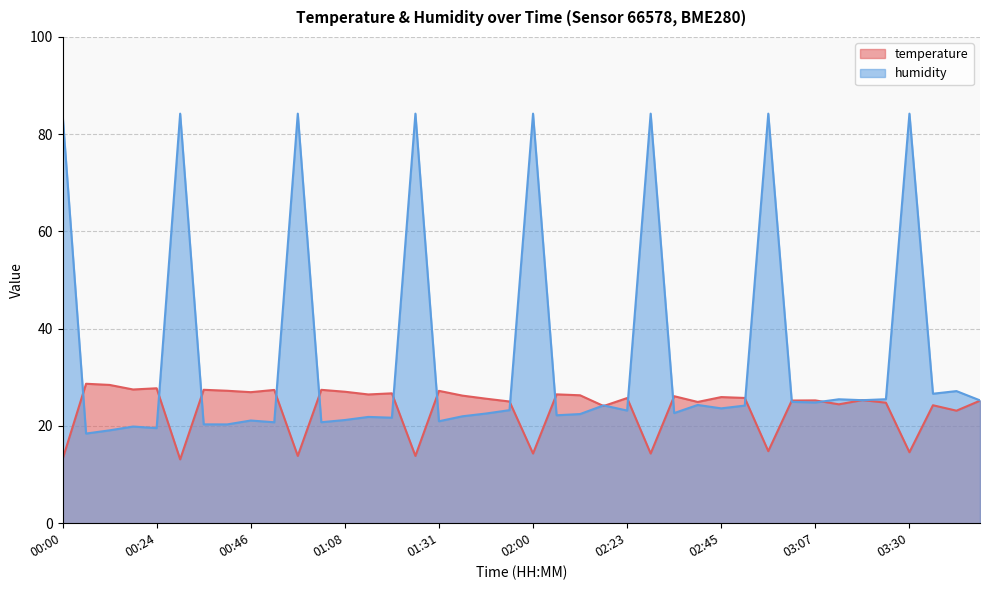

Which has a higher value, 01:23 or 01:38?

01:23